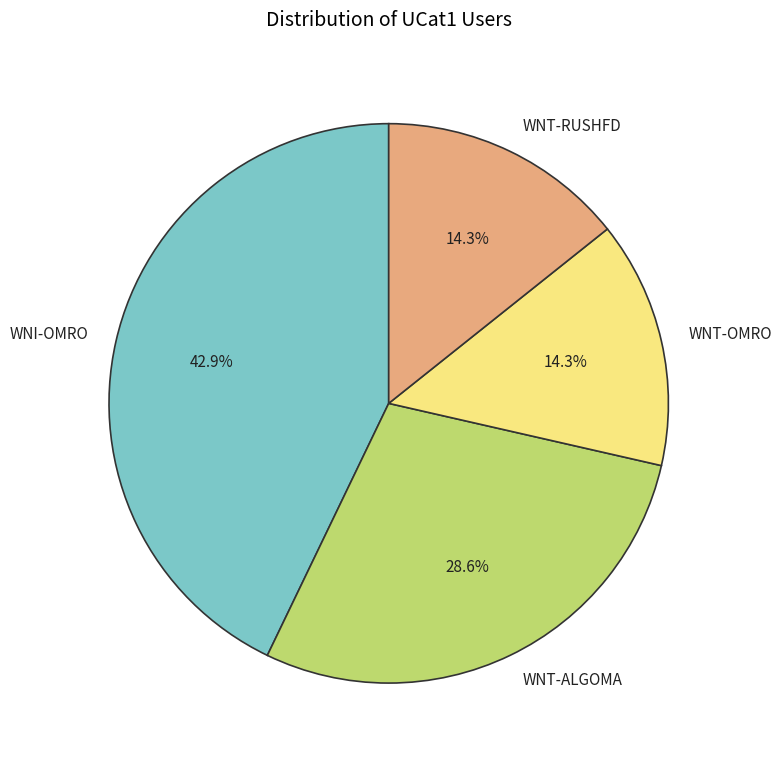

Does any single category account for the majority?

No